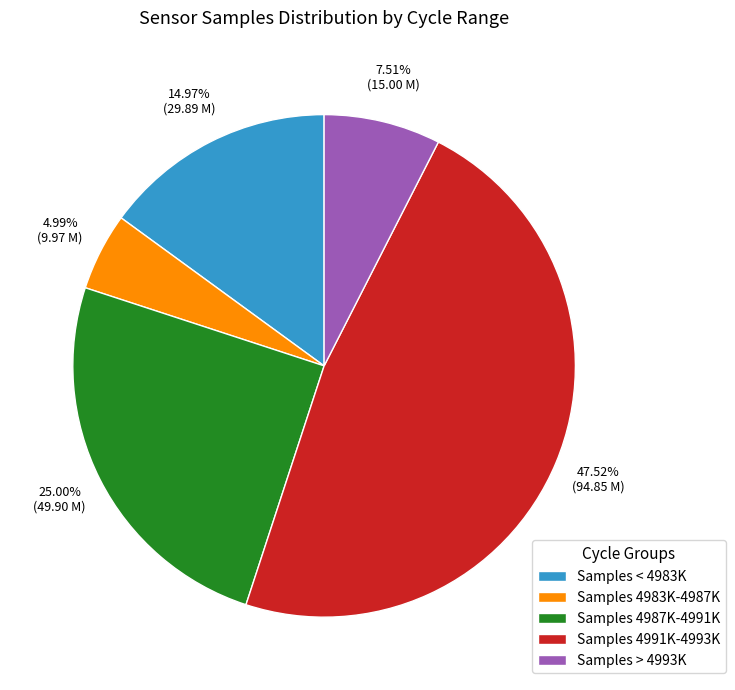

Rank the categories by value from lowest to highest.

Samples 4983K-4987K, Samples > 4993K, Samples < 4983K, Samples 4987K-4991K, Samples 4991K-4993K